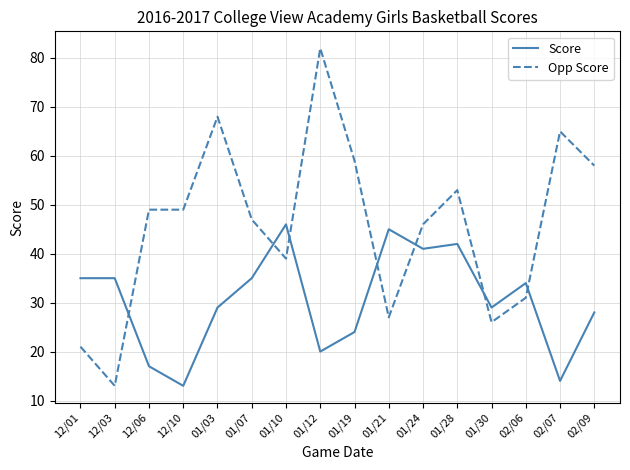

Which label corresponds to the largest value in the chart?

01/12